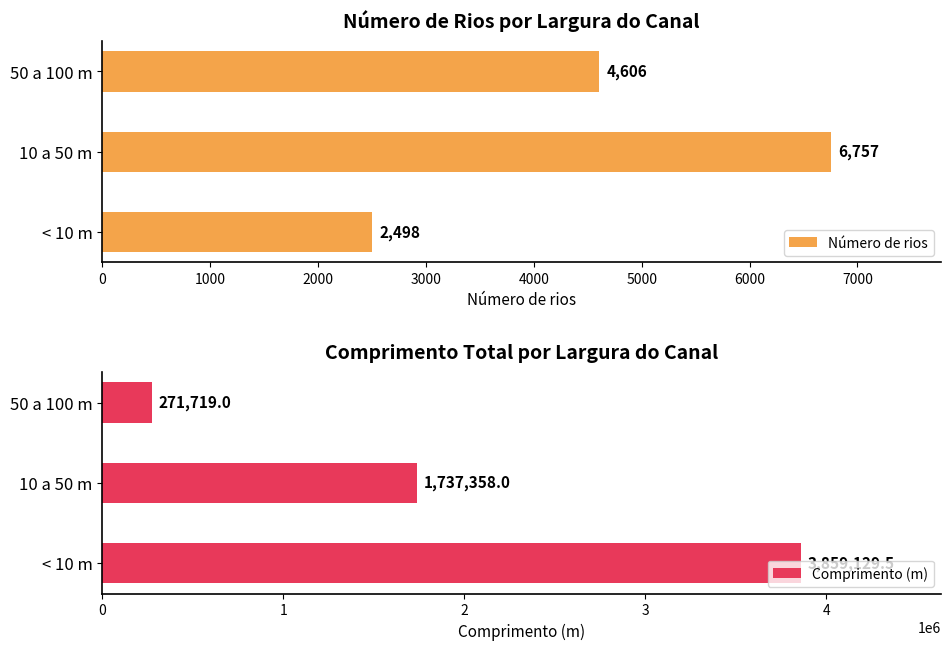

What is the sum of the Número de rios values at 50 a 100 m and 10 a 50 m?

11363